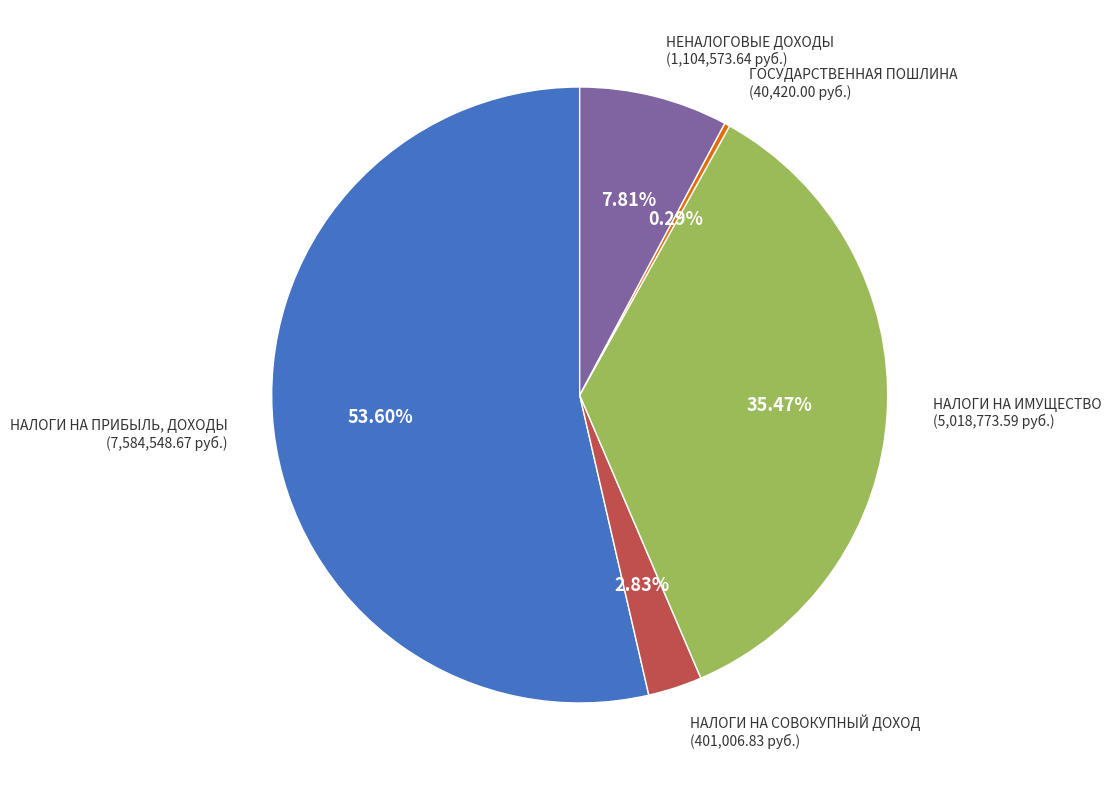

Is there a majority slice in this chart?

Yes